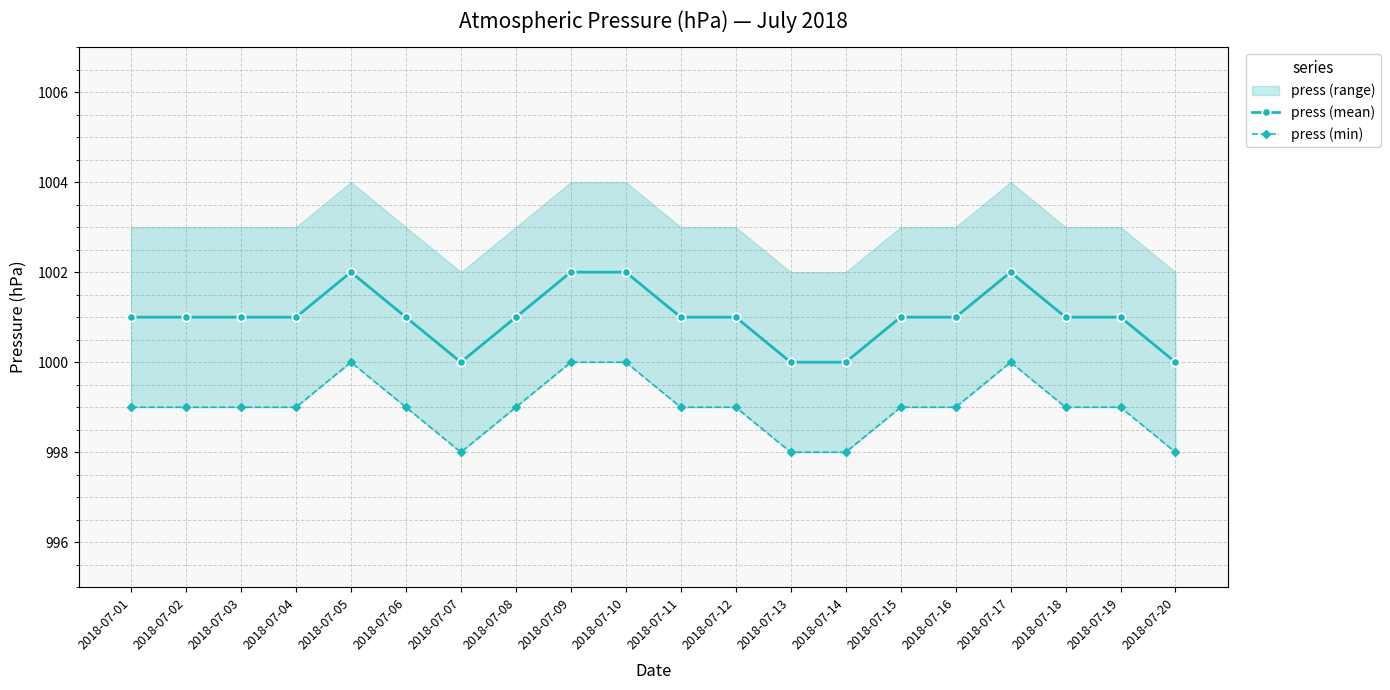

Is it true that press (min) equals 999 at 2018-07-06?

True